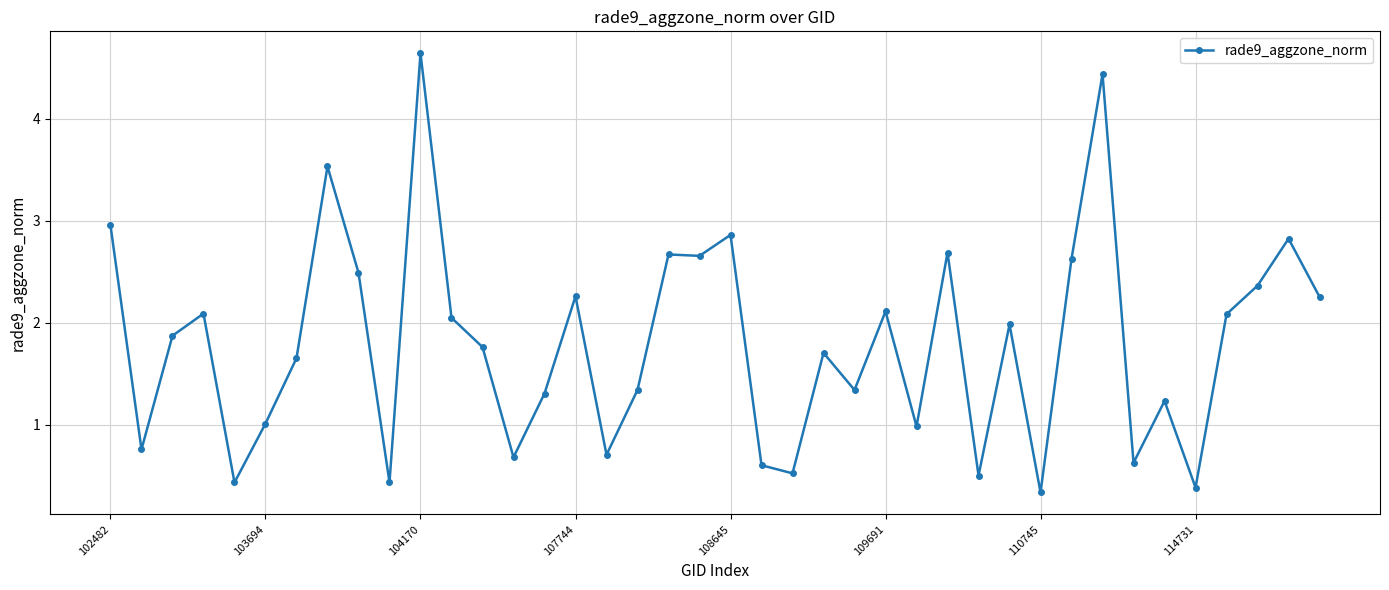

True or false: the data has more than 1 interior local peaks.

True